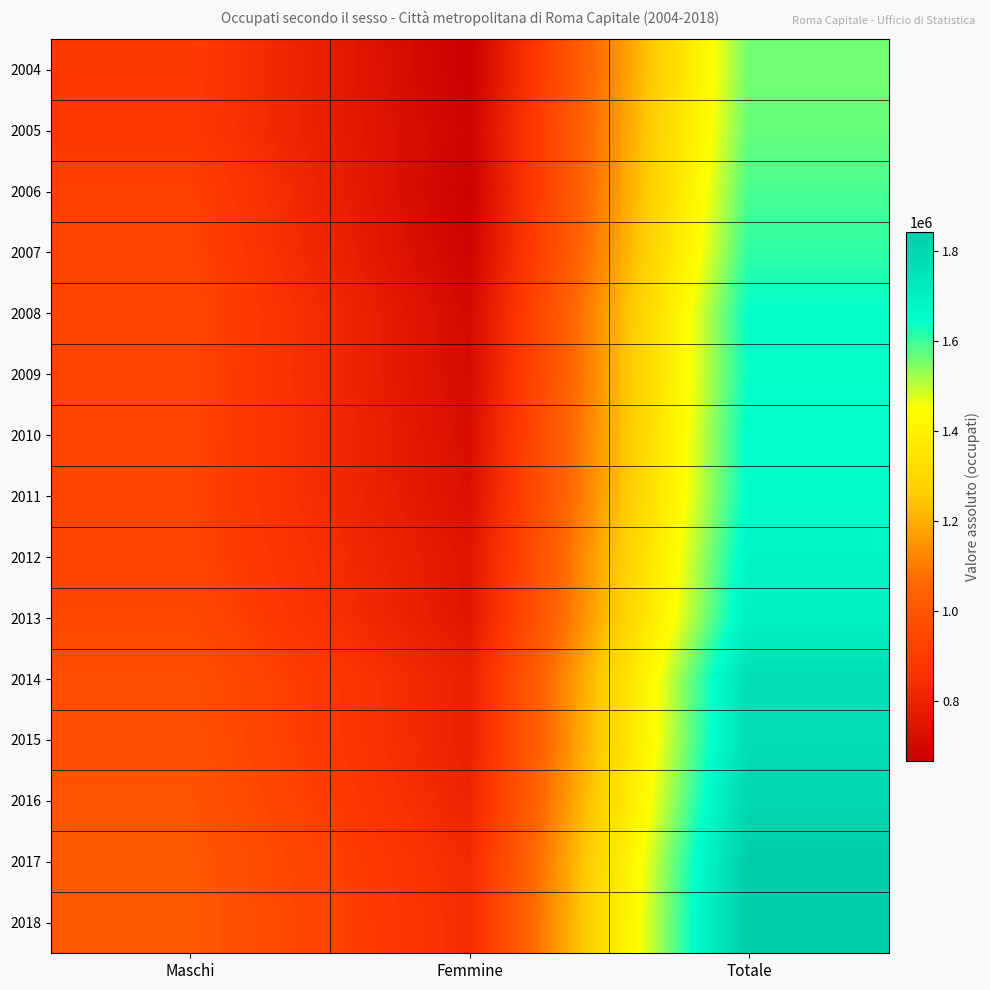

Reading right to left, what are all the values shown in this chart?

2004: Totale=1558486	Femmine=666482	Maschi=892004
2005: Totale=1566458	Femmine=682640	Maschi=883818
2006: Totale=1588925	Femmine=672810	Maschi=916115
2007: Totale=1607410	Femmine=682700	Maschi=924710
2008: Totale=1644045	Femmine=706582	Maschi=937463
2009: Totale=1642271	Femmine=712629	Maschi=929642
2010: Totale=1651792	Femmine=723723	Maschi=928069
2011: Totale=1654745	Femmine=730308	Maschi=924437
2012: Totale=1679411	Femmine=750401	Maschi=929010
2013: Totale=1698298	Femmine=753700	Maschi=944597
2014: Totale=1765972	Femmine=793920	Maschi=972052
2015: Totale=1770510	Femmine=792912	Maschi=977598
2016: Totale=1796932	Femmine=805952	Maschi=990980
2017: Totale=1833156	Femmine=828825	Maschi=1004331
2018: Totale=1842183	Femmine=835740	Maschi=1006444